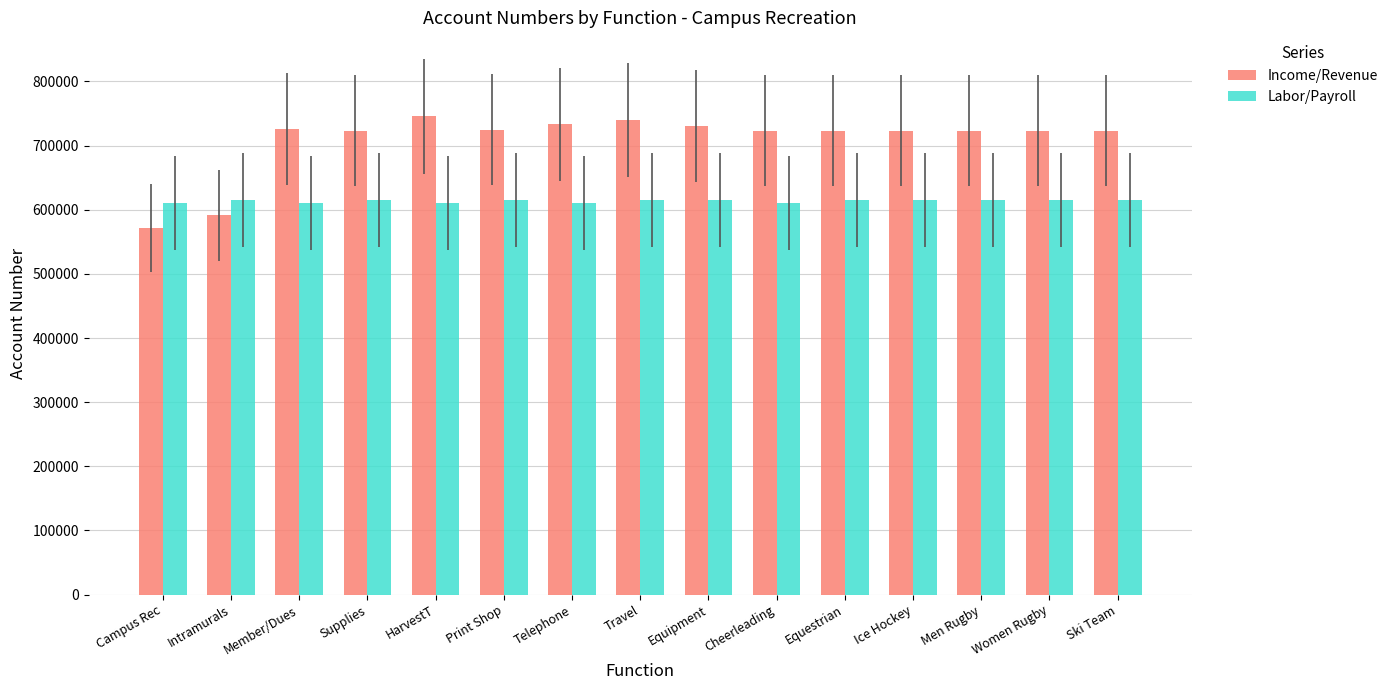

What is the difference between the highest and lowest values at Member/Dues?

115800